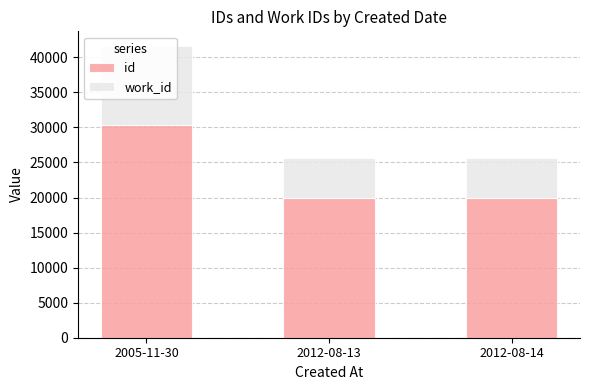

Which series has the largest total across all categories?

id